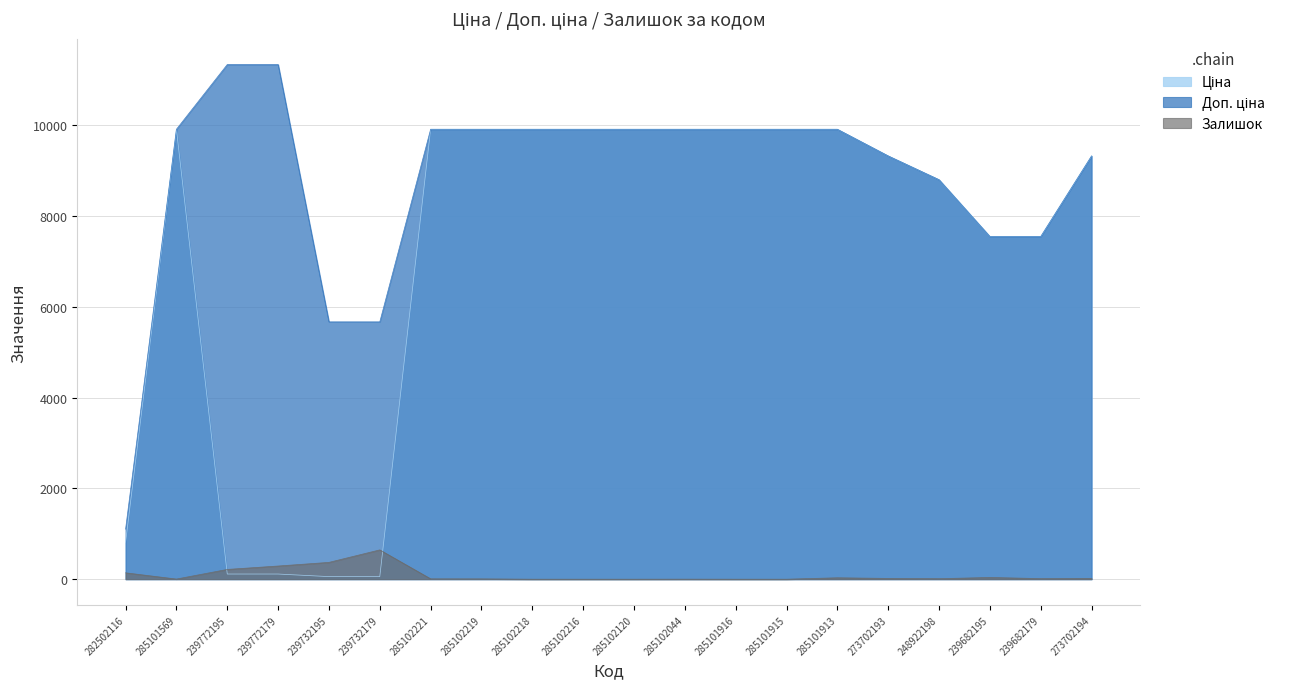

True or false: Доп. ціна and Ціна cross at least once.

False